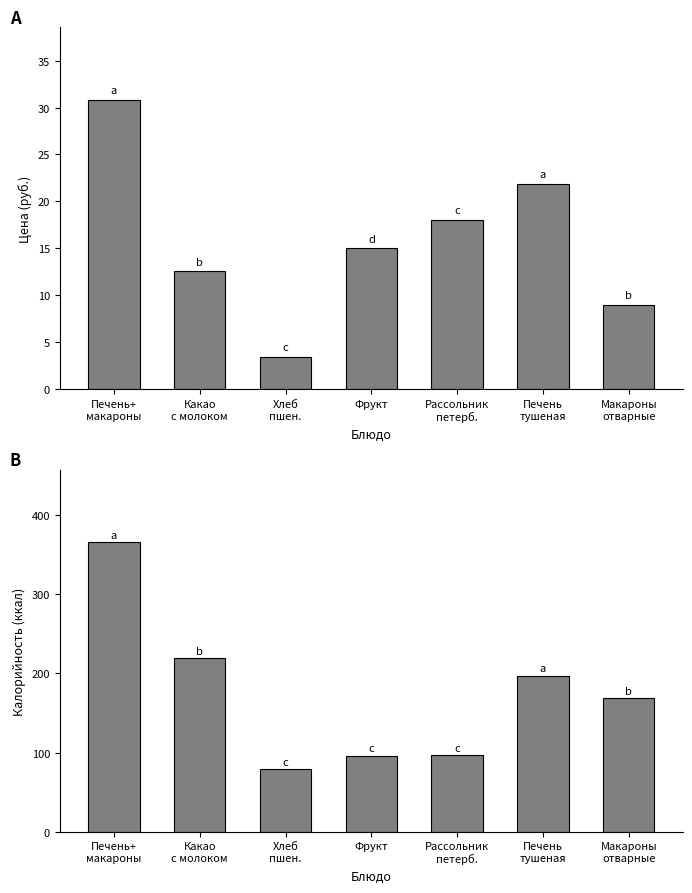

At which category is the sum across all series the highest?

Печень+
макароны